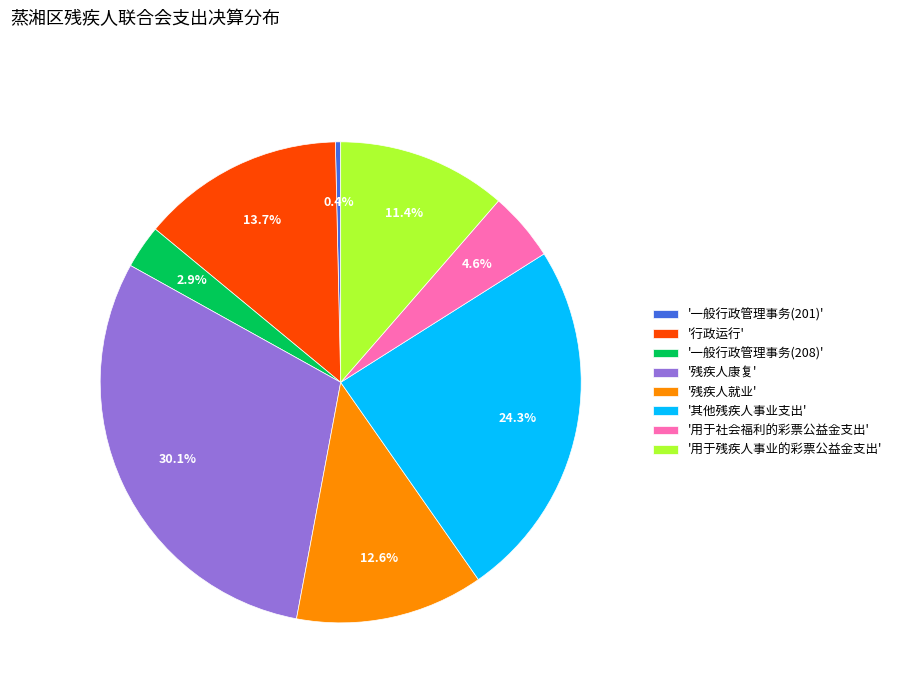

How many segments does this pie chart have?

8